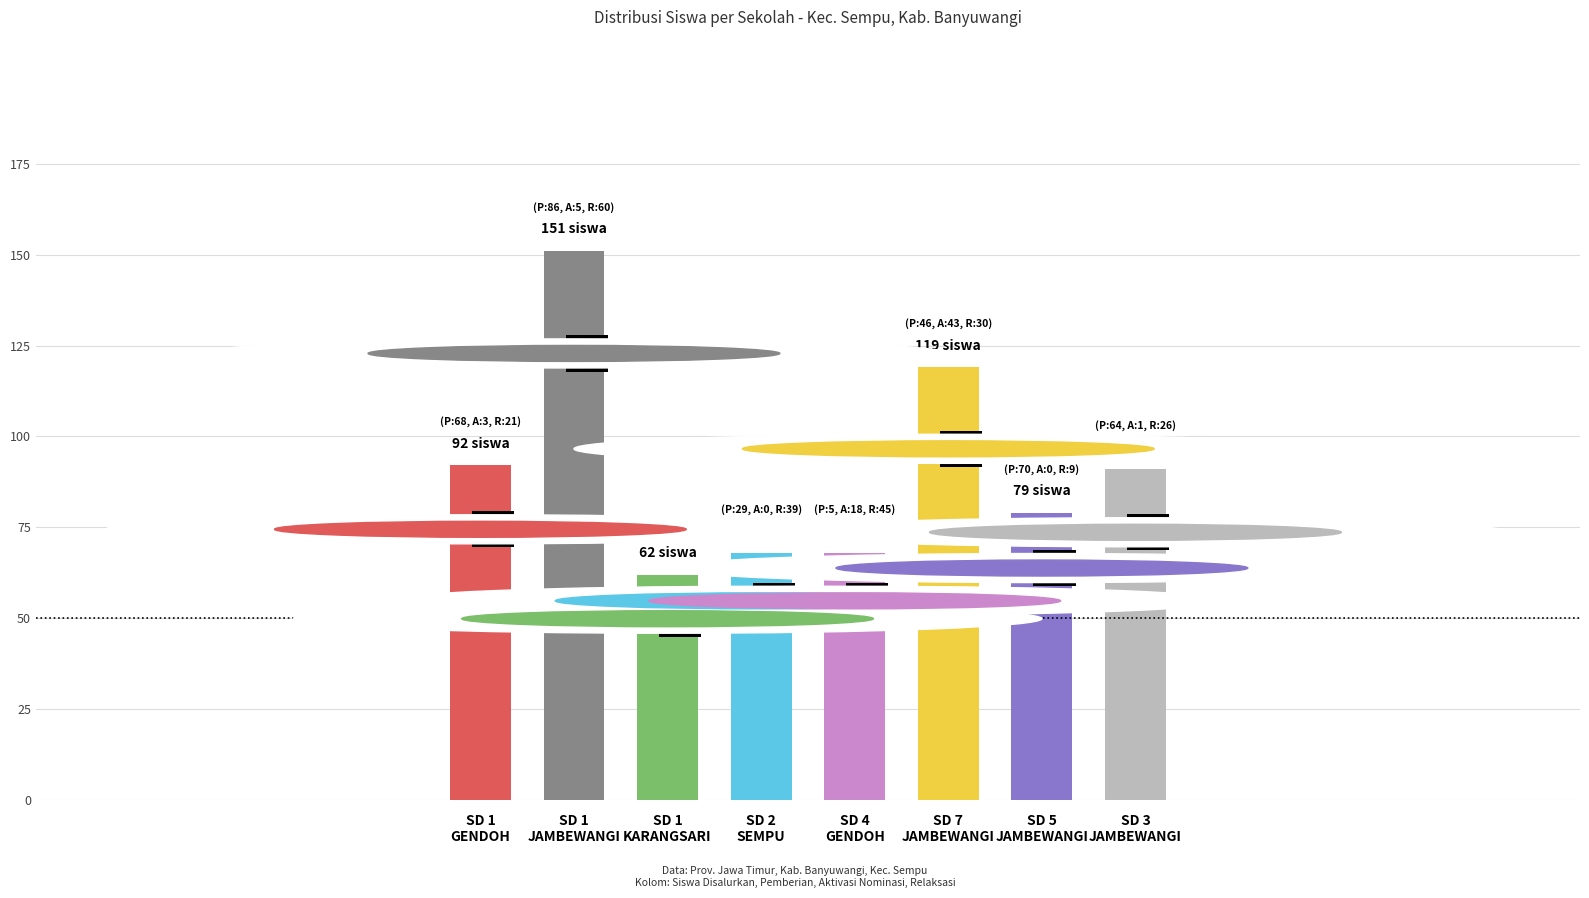

Does the chart contain stacked bars?

No